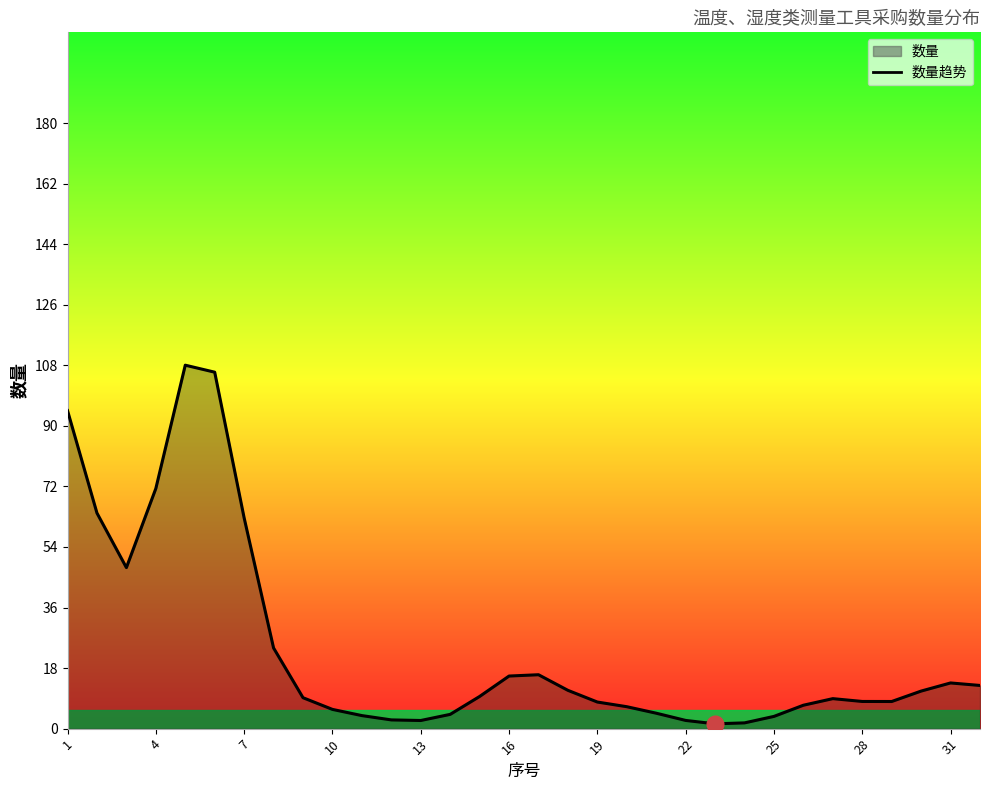

What is the average value?

23.7